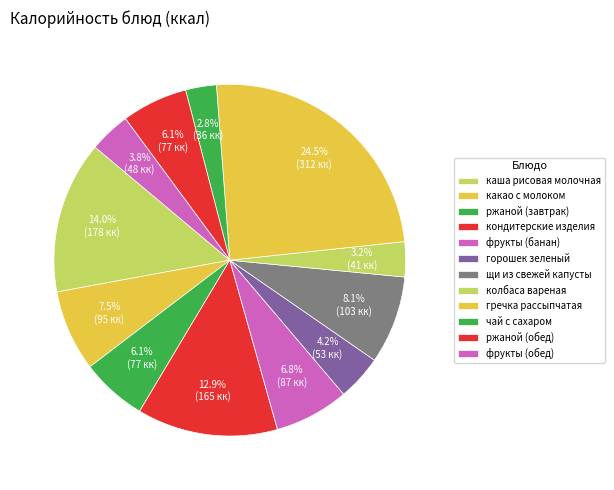

To the nearest percent, what is the combined percentage of ржаной (обед) and колбаса вареная?

9%